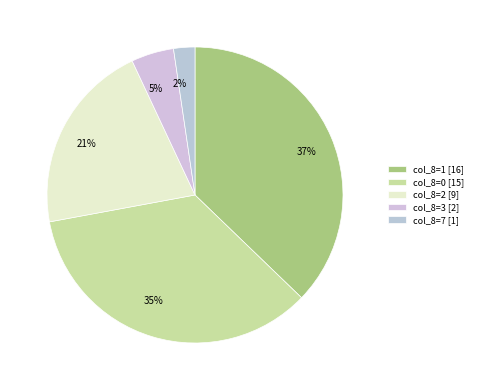

Is the sum of 21% and 37% greater than half?

Yes